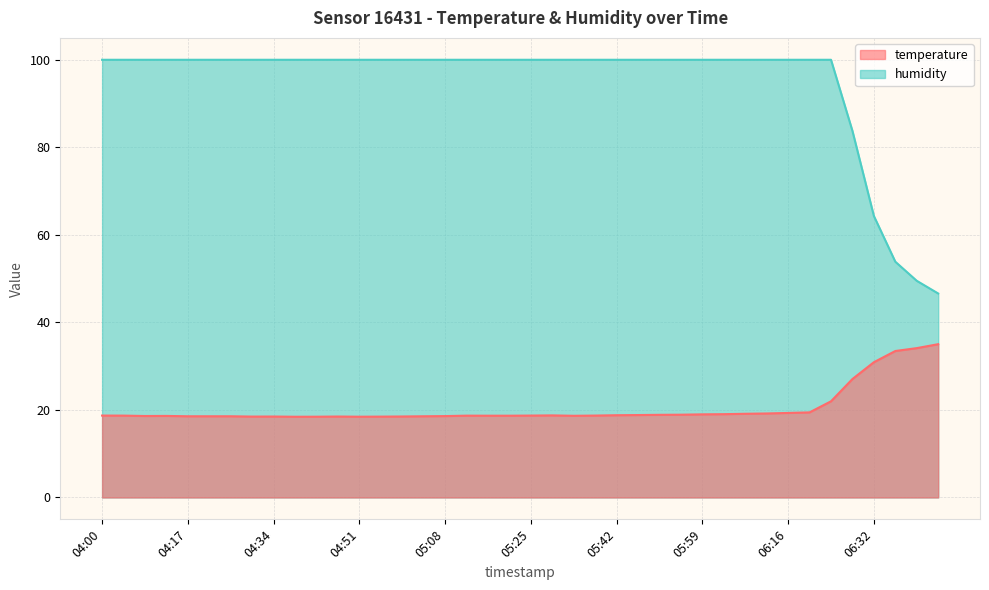

Reading right to left, extract all data points from this chart.

temperature: 06:45=35.0	06:41=34.1	06:37=33.5	06:32=30.9	06:28=27.1	06:24=22.0	06:20=19.4	06:16=19.3	06:11=19.2	06:07=19.1	06:03=19.0	05:59=19.0	05:54=18.9	05:50=18.9	05:46=18.8	05:42=18.8	05:37=18.7	05:33=18.7	05:29=18.8	05:25=18.7	05:21=18.7	05:16=18.7	05:12=18.7	05:08=18.6	05:04=18.6	04:59=18.5	04:55=18.5	04:51=18.4	04:47=18.5	04:42=18.4	04:38=18.4	04:34=18.5	04:30=18.5	04:26=18.6	04:21=18.6	04:17=18.6	04:13=18.6	04:09=18.6	04:04=18.7	04:00=18.7
humidity: 06:45=46.6	06:41=49.5	06:37=53.9	06:32=64.3	06:28=83.7	06:24=100.0	06:20=100.0	06:16=100.0	06:11=100.0	06:07=100.0	06:03=100.0	05:59=100.0	05:54=100.0	05:50=100.0	05:46=100.0	05:42=100.0	05:37=100.0	05:33=100.0	05:29=100.0	05:25=100.0	05:21=100.0	05:16=100.0	05:12=100.0	05:08=100.0	05:04=100.0	04:59=100.0	04:55=100.0	04:51=100.0	04:47=100.0	04:42=100.0	04:38=100.0	04:34=100.0	04:30=100.0	04:26=100.0	04:21=100.0	04:17=100.0	04:13=100.0	04:09=100.0	04:04=100.0	04:00=100.0